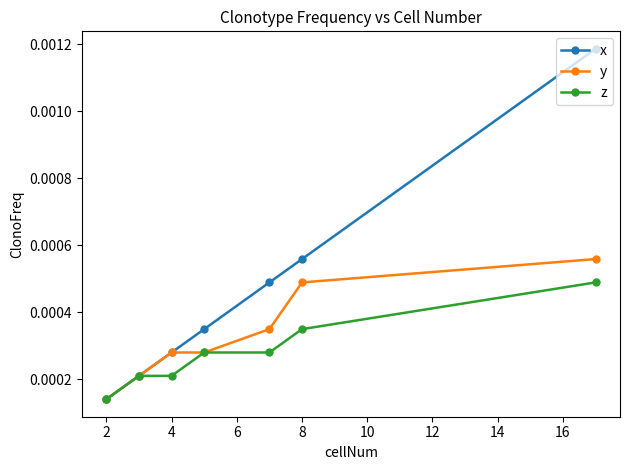

Which series has the widest spread of values?

x